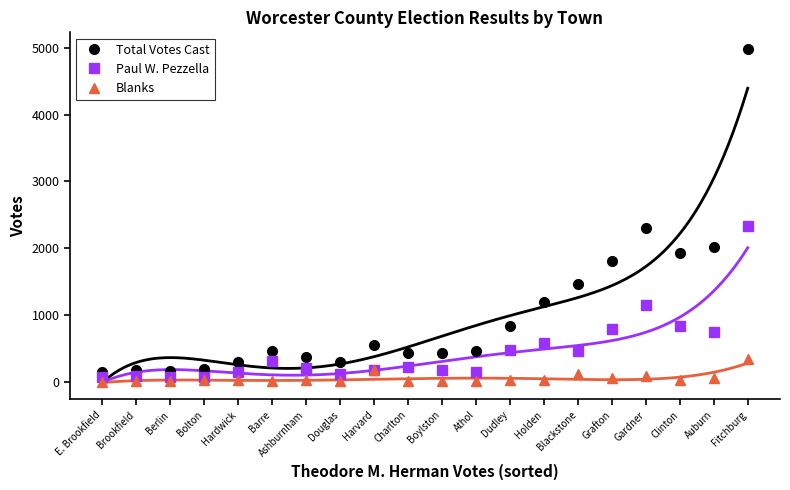

At which category is the sum across all series the highest?

Fitchburg